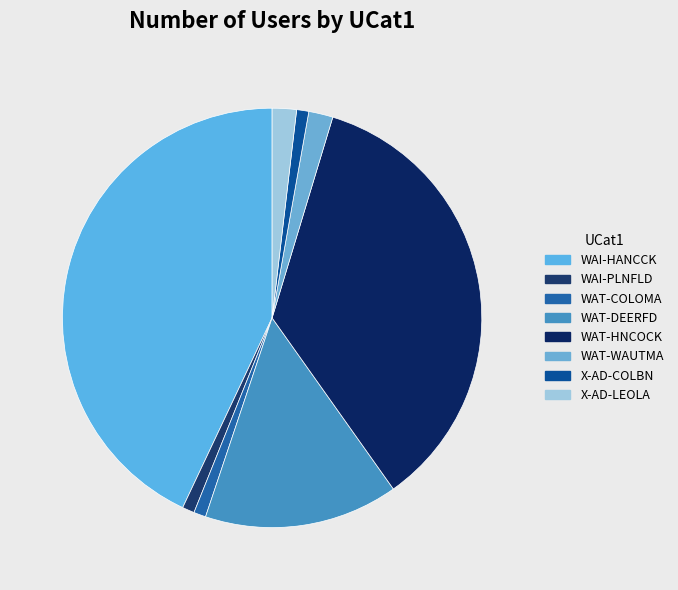

What percentage is the WAT-COLOMA slice, to the nearest percent?

1%